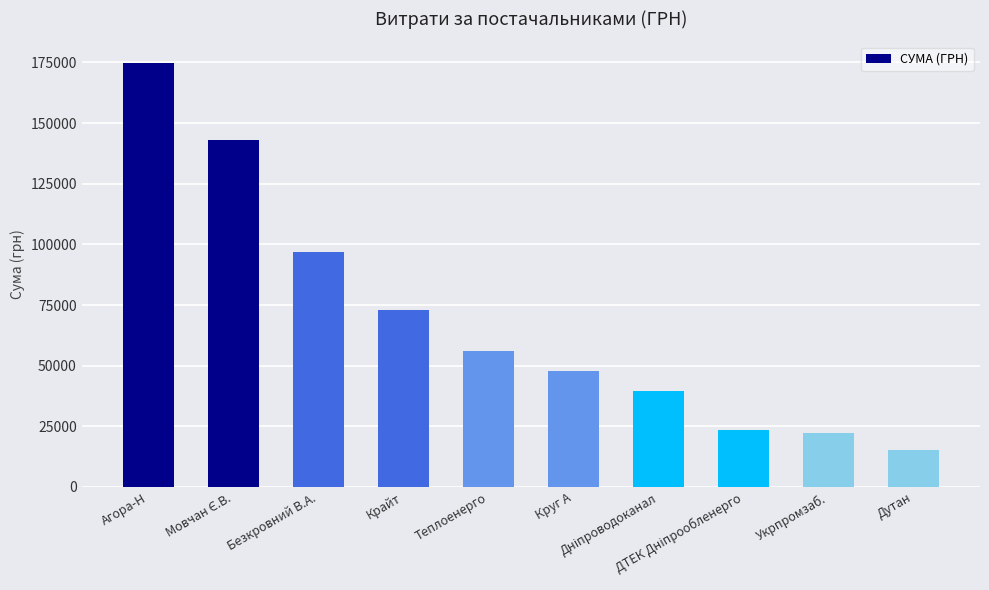

How many data points are less than 55920?

5